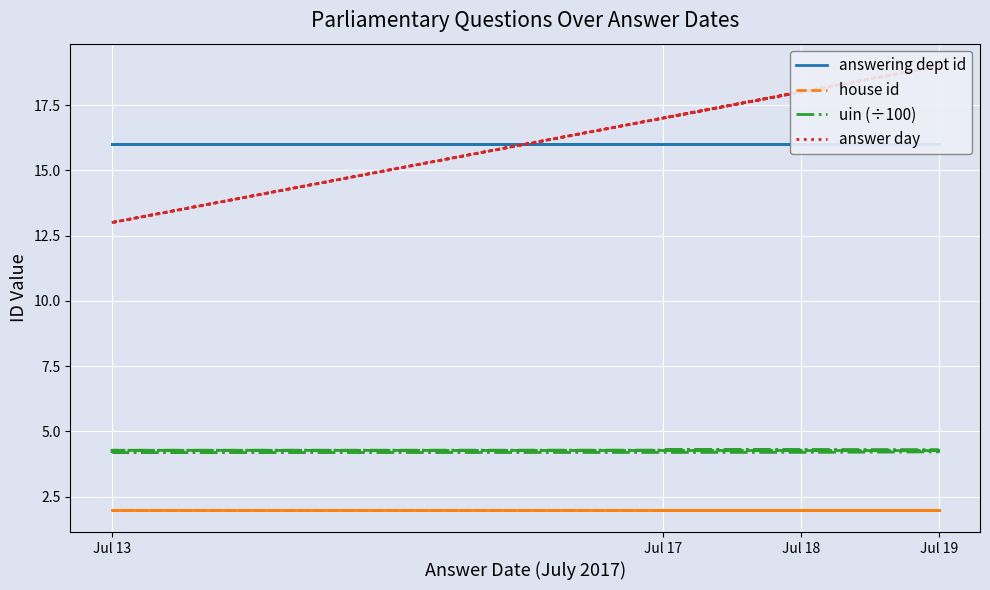

Is this an area chart (filled region under the line)?

No